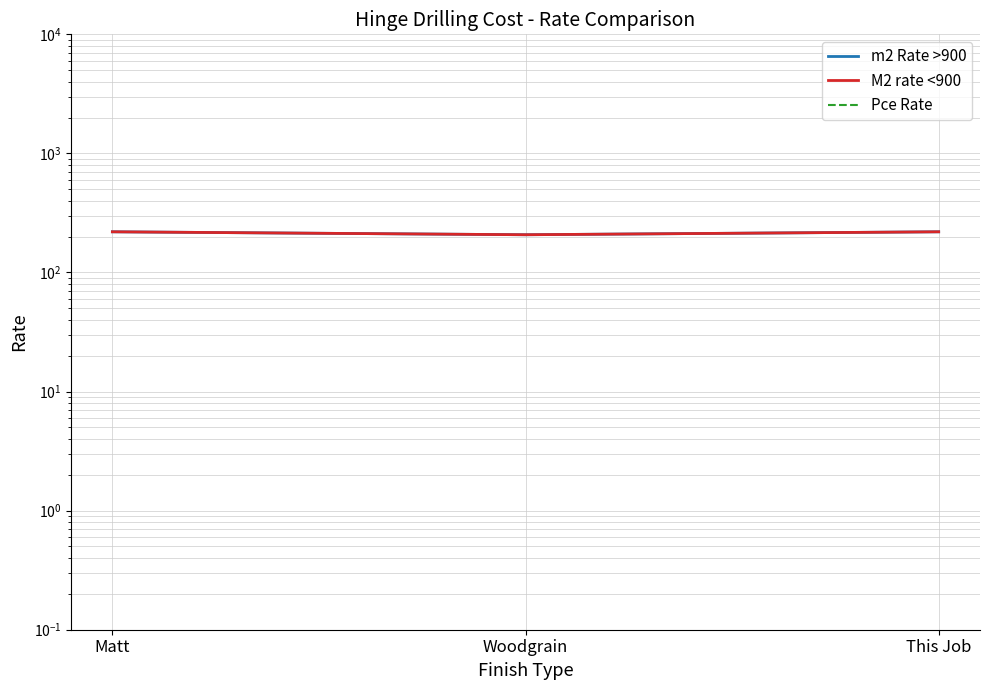

What is the sum of the M2 rate <900 values at This Job and Woodgrain?

427.1